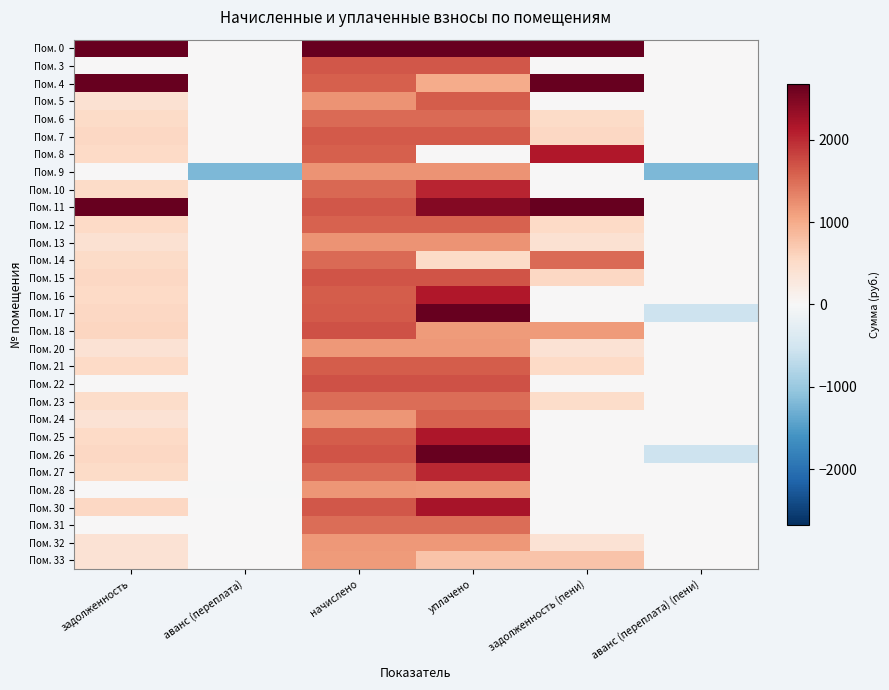

What is the greatest value displayed?

40720.3